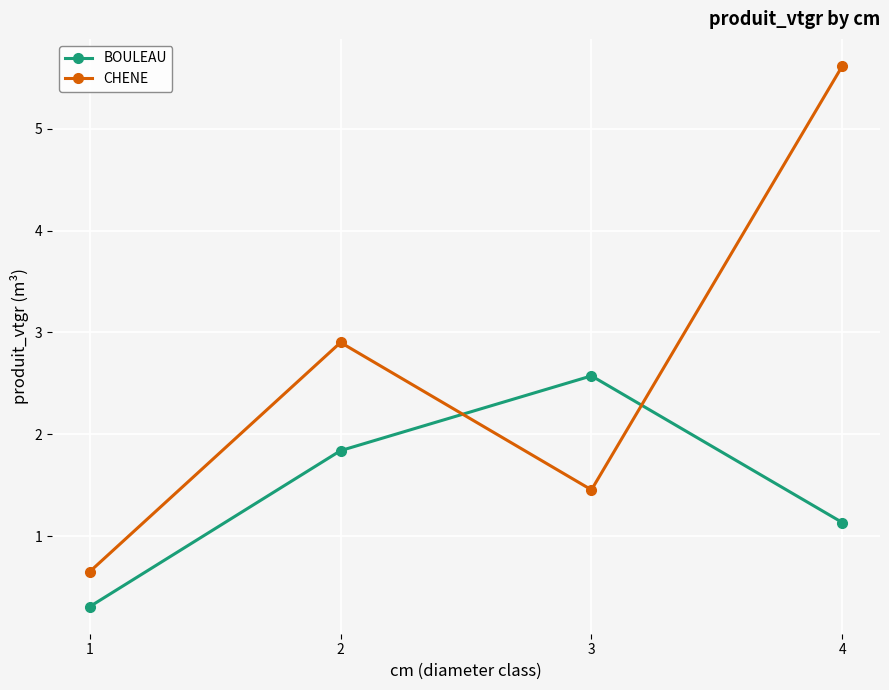

In CHENE, how many points are lower than both neighbors (excluding endpoints)?

1